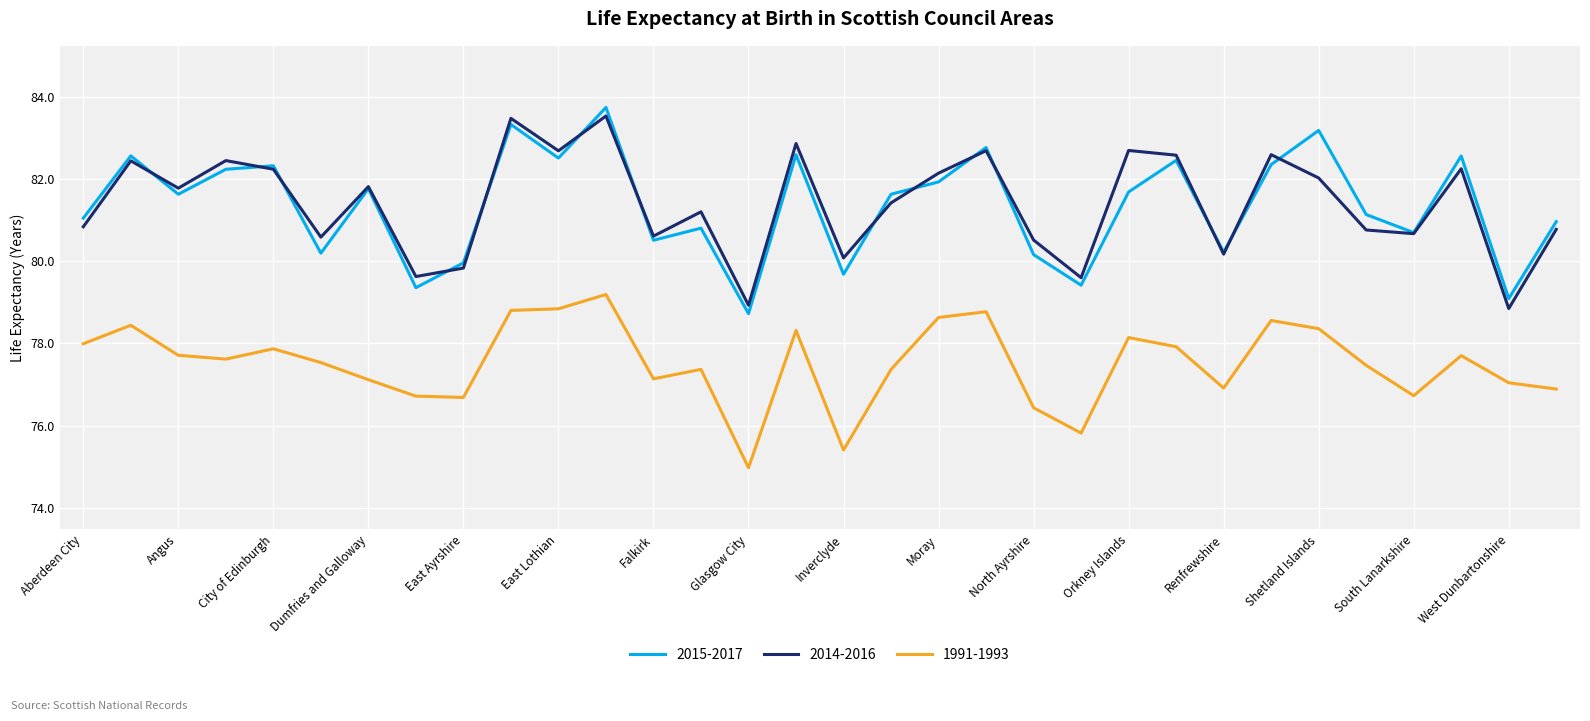

True or false: 2015-2017 has more than 1 points higher than both neighbors.

True